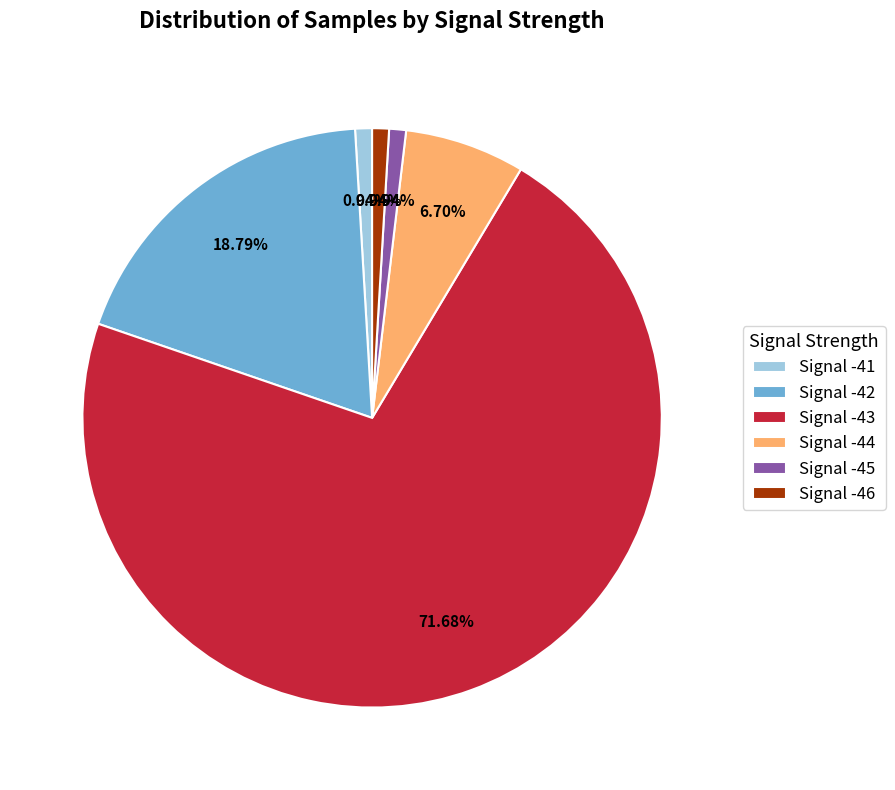

What is the ratio of the value at Signal -43 to the value at Signal -44?

10.7